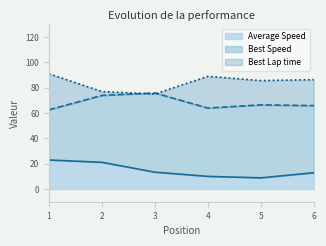

True or false: Average Speed and Best Speed cross at least once.

False